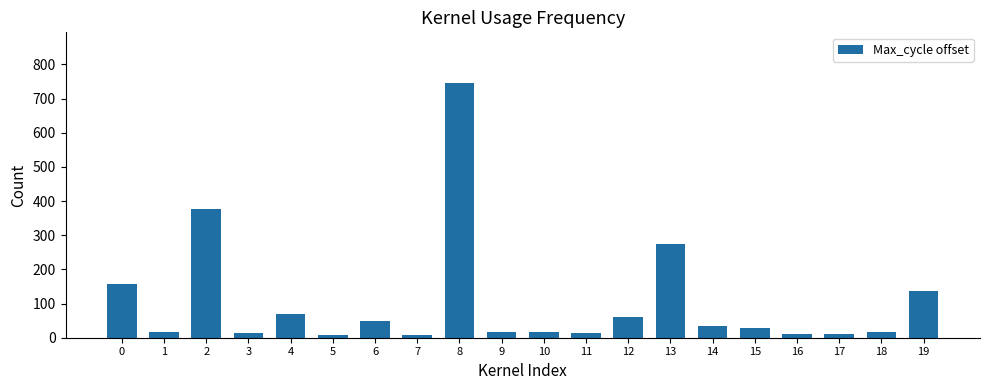

What is the greatest value displayed?

745